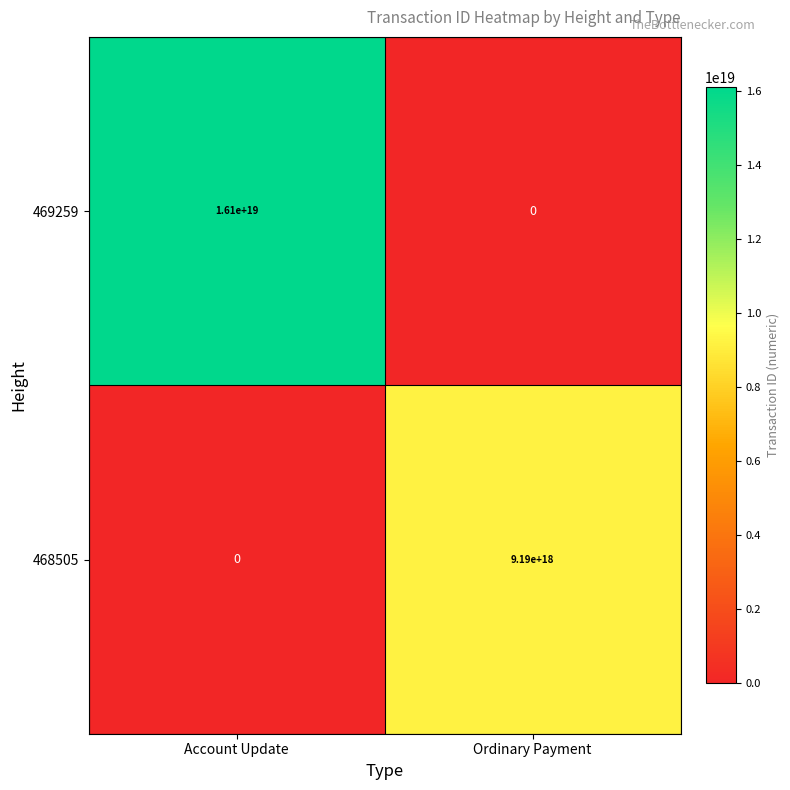

How many distinct data groups are displayed?

2